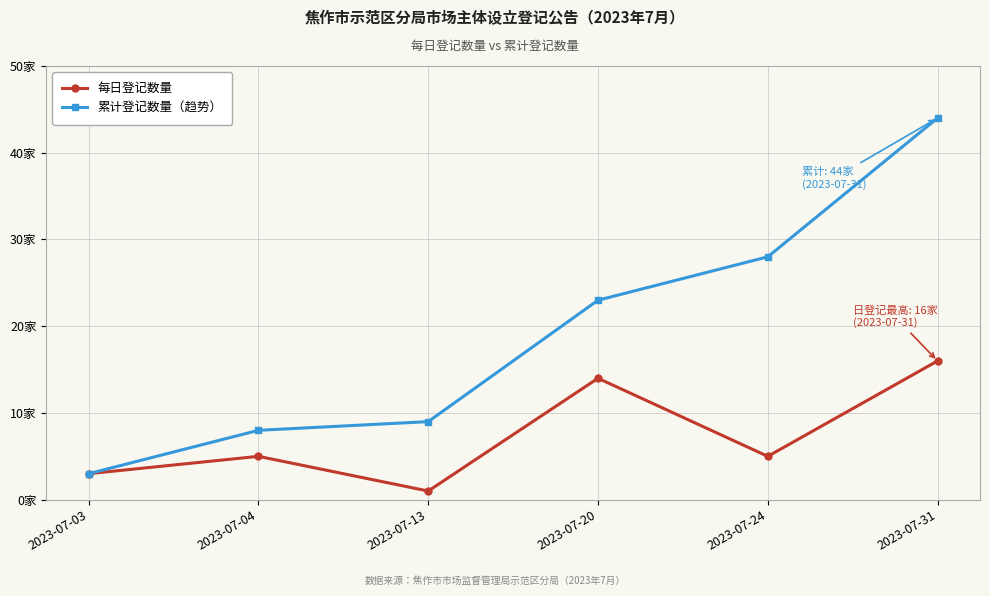

What is the value of the 每日登记数量 point at the 4th from the left?

14